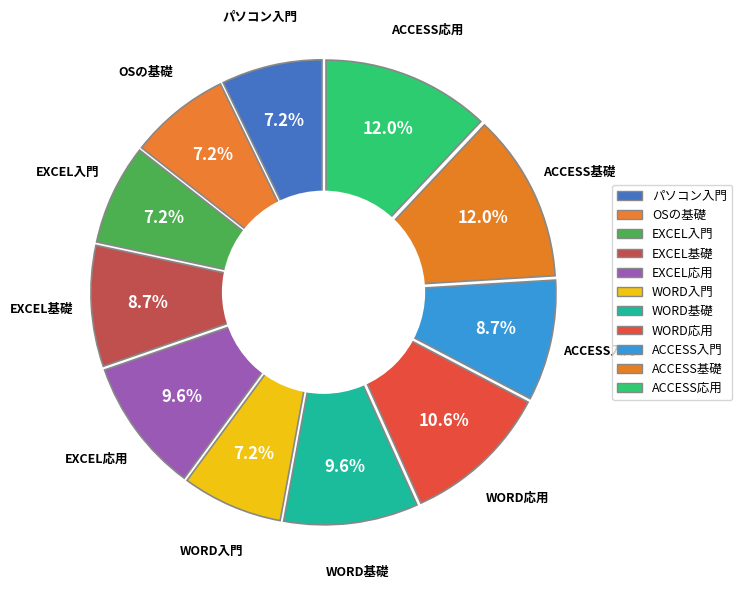

Which has a higher value, WORD応用 or WORD基礎?

WORD応用